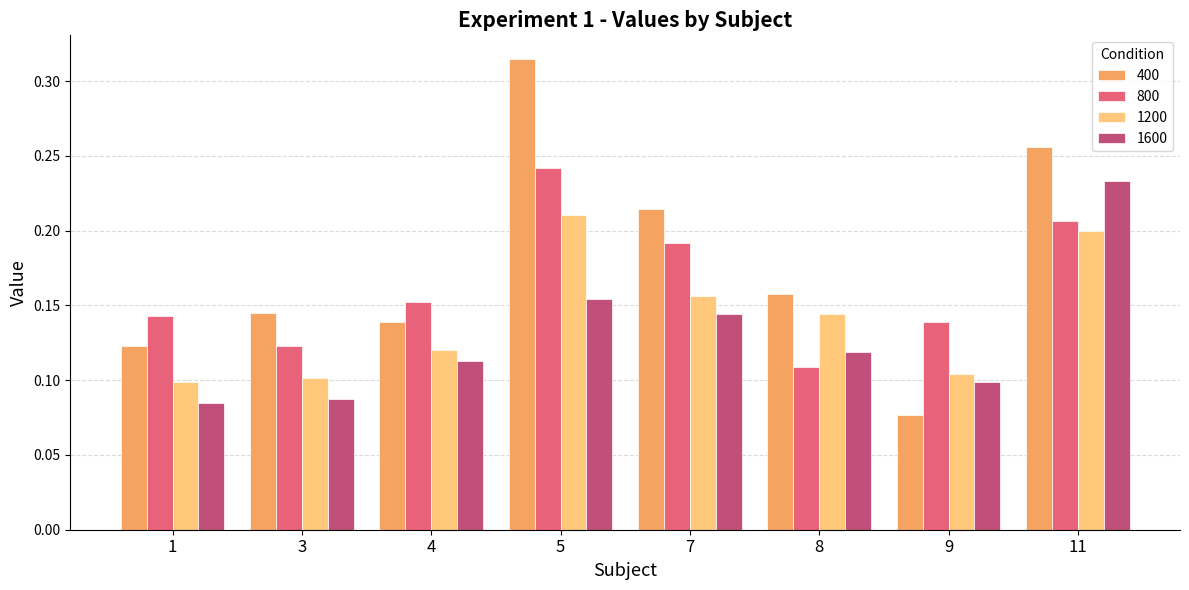

Which series changed the most between 4 and 7?

400